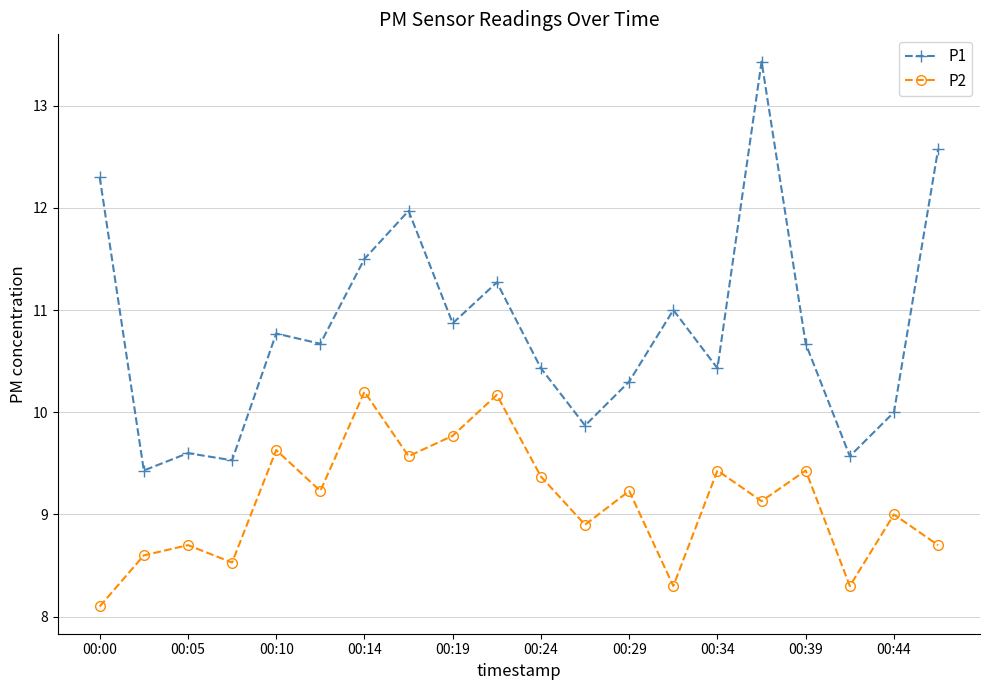

How many interior local valleys does the P2 series have?

7